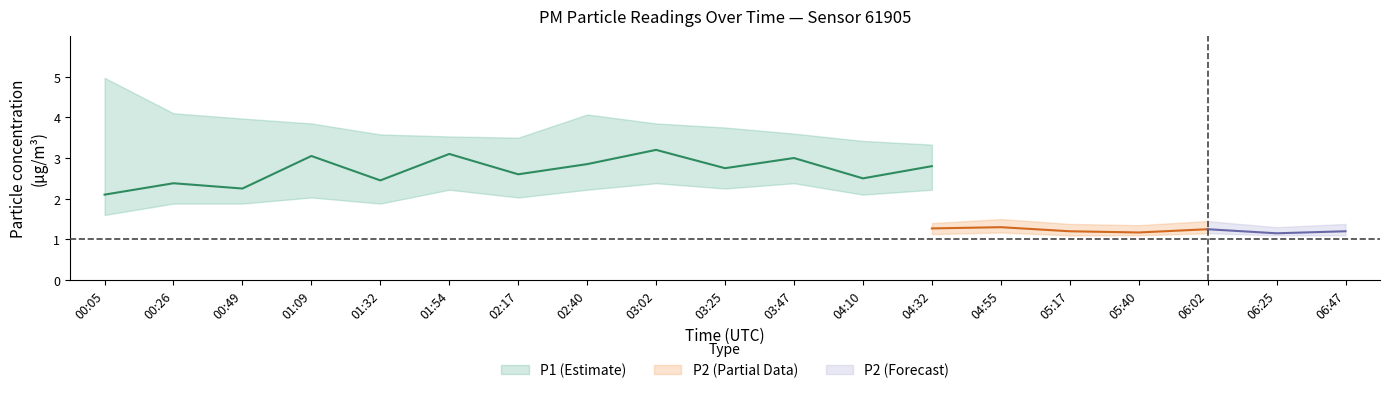

Is it true that P2_lower equals 1.5 at 04:10?

False